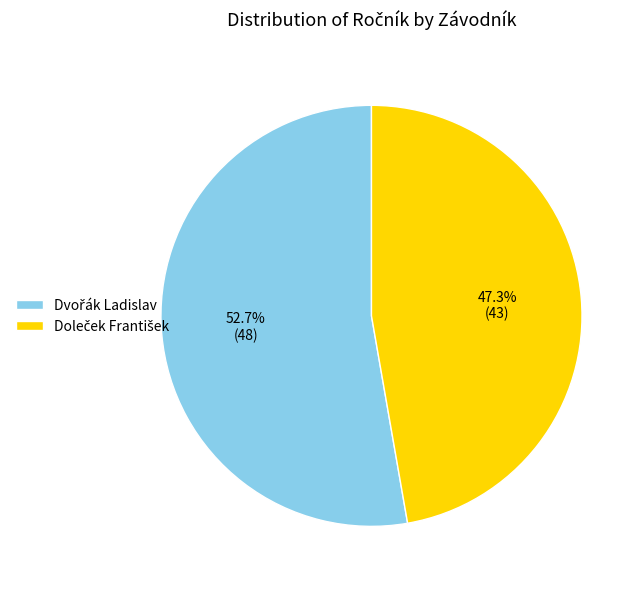

How many segments does this pie chart have?

2